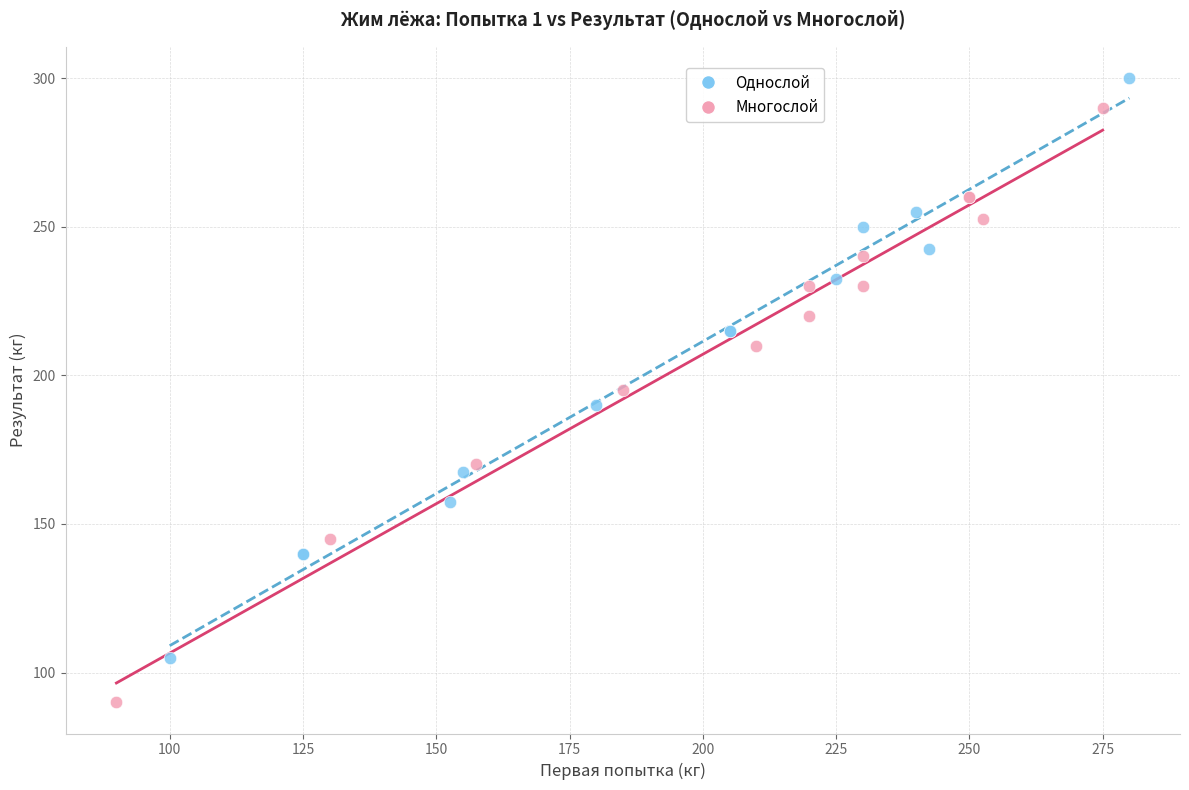

Which series reaches the maximum Y coordinate?

Однослой